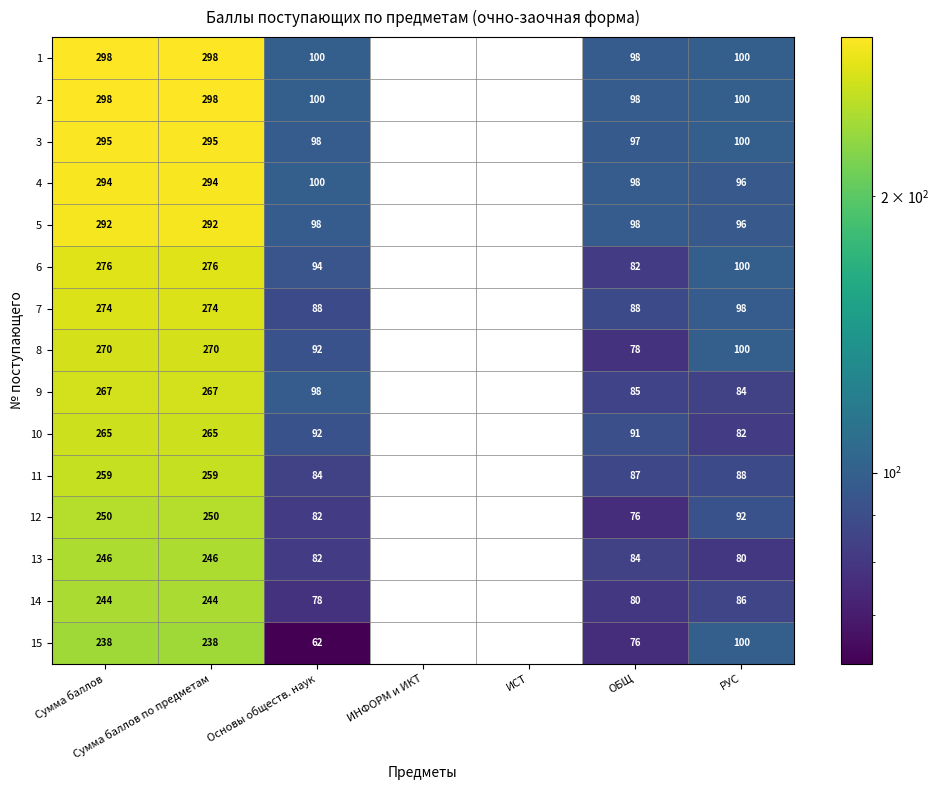

Is it true that 6 equals 151.5 at Основы обществ. наук?

False